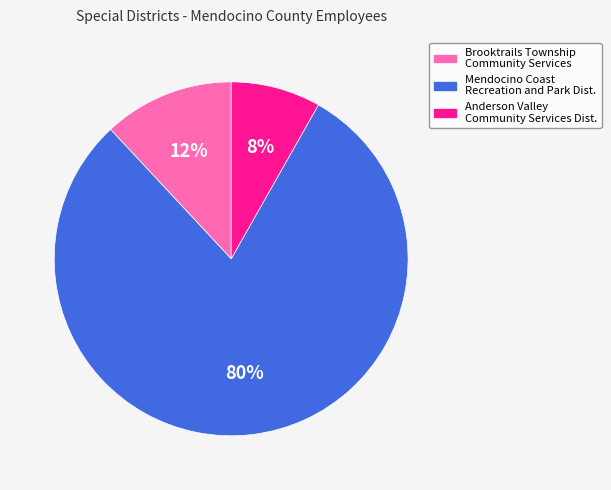

Is there any slice that represents more than half of the pie?

Yes